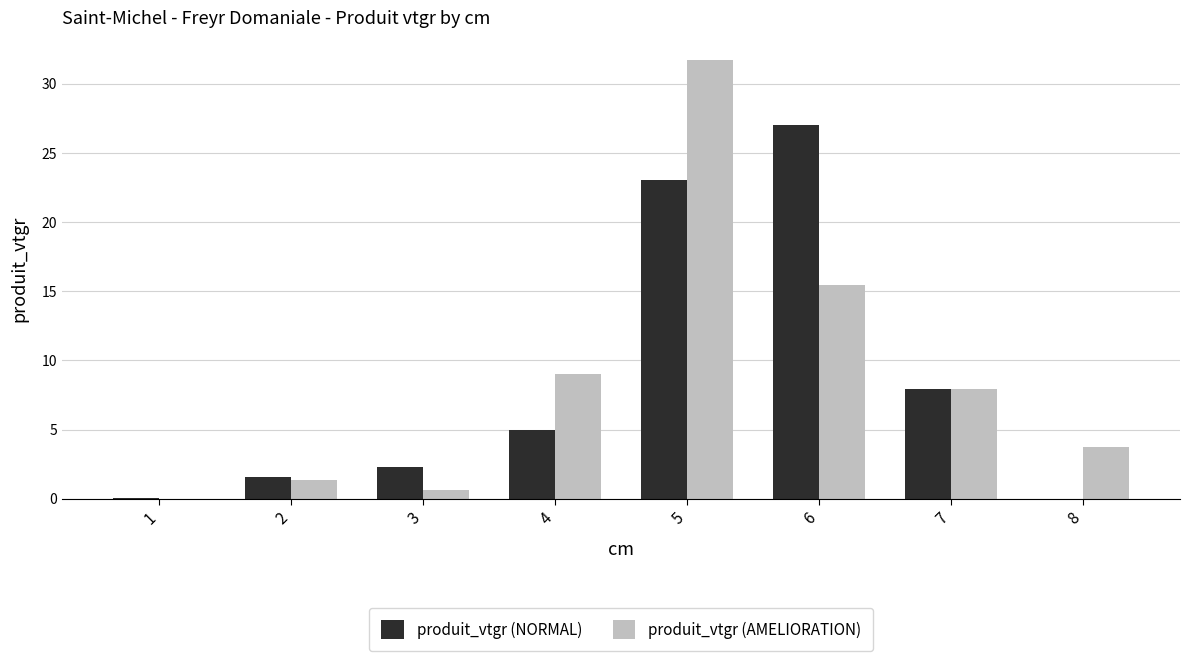

At which category is the sum across all series the highest?

5